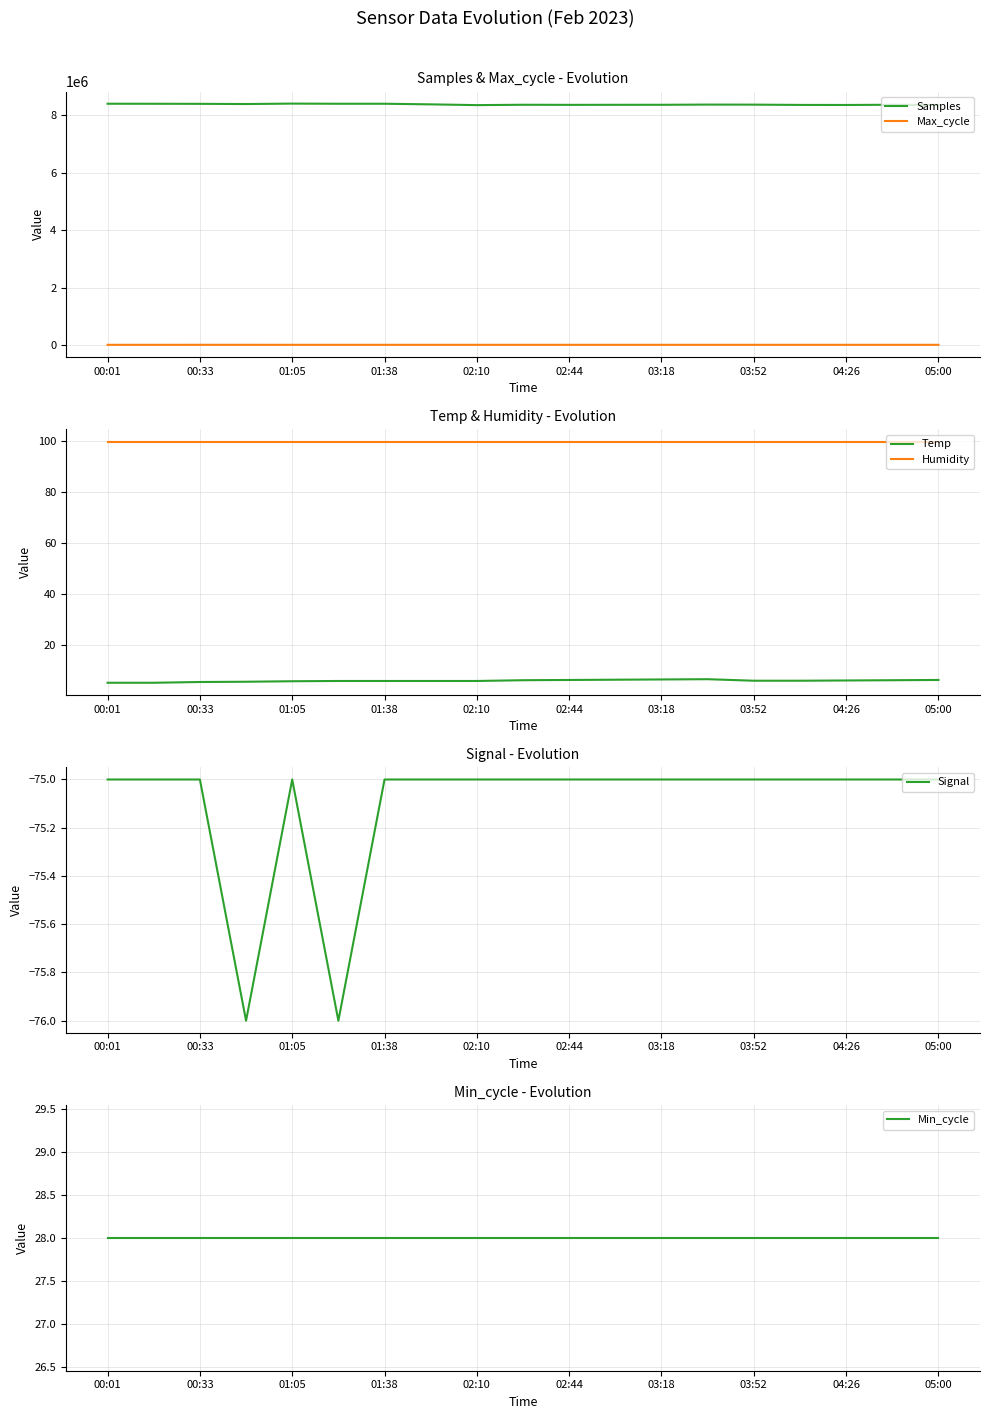

Which series has the widest spread of values?

Samples